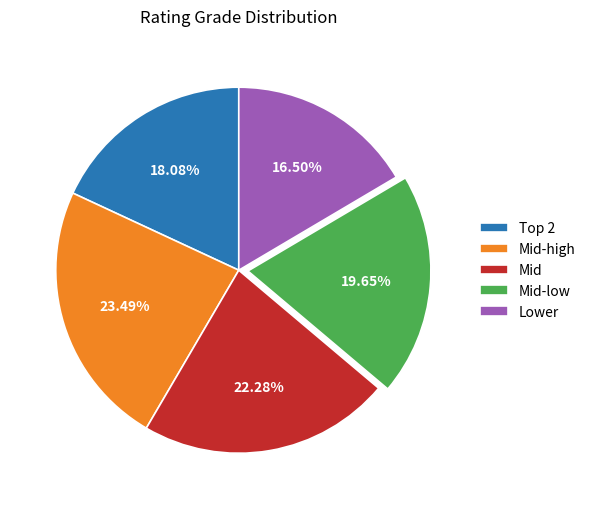

Which slice is the smallest?

Lower